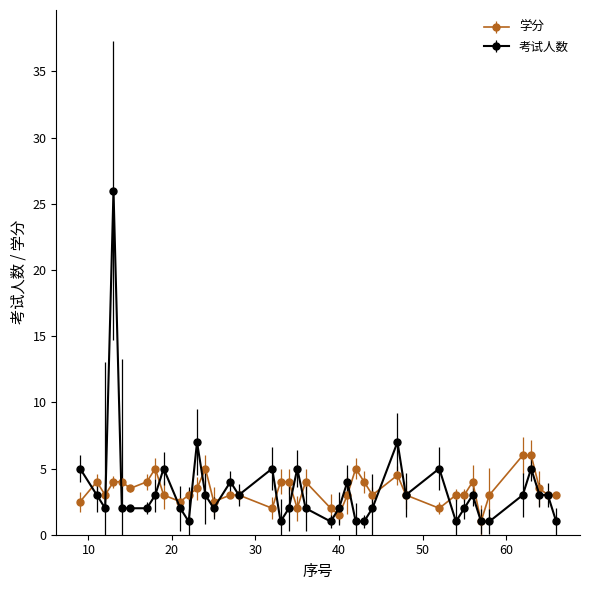

List the series in order of their peak value, highest first.

考试人数, 学分